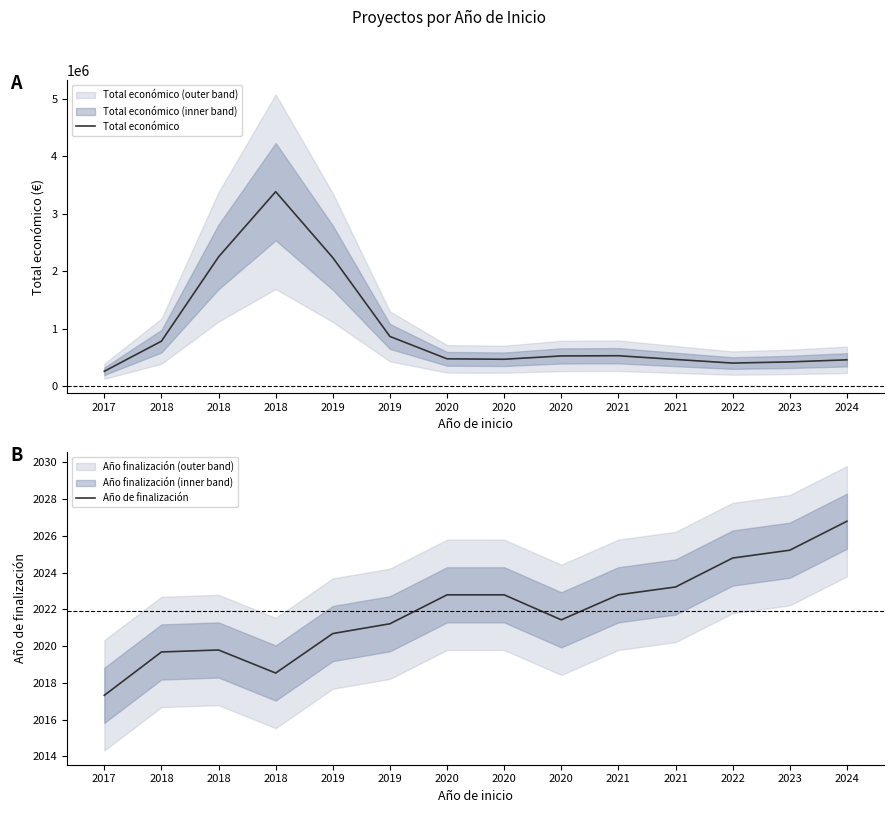

What is the total value across all series at 2020?

480010.0